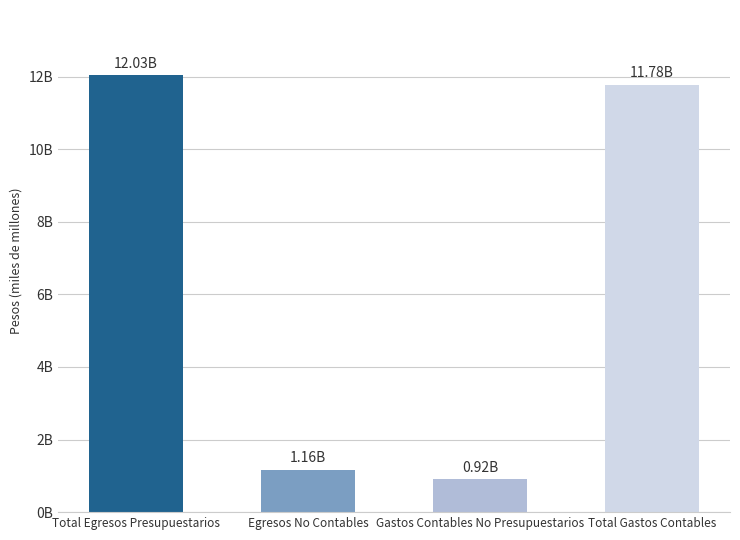

What is the difference between the maximum and minimum values?

11113590173.8